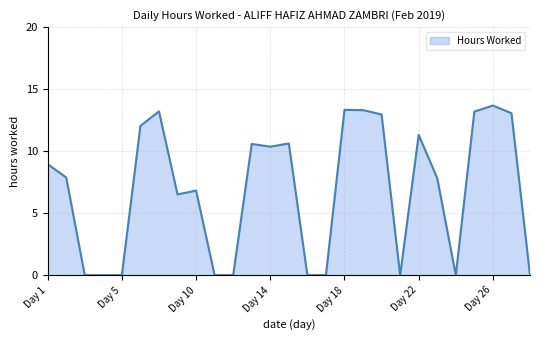

How many lines are shown in the chart?

1